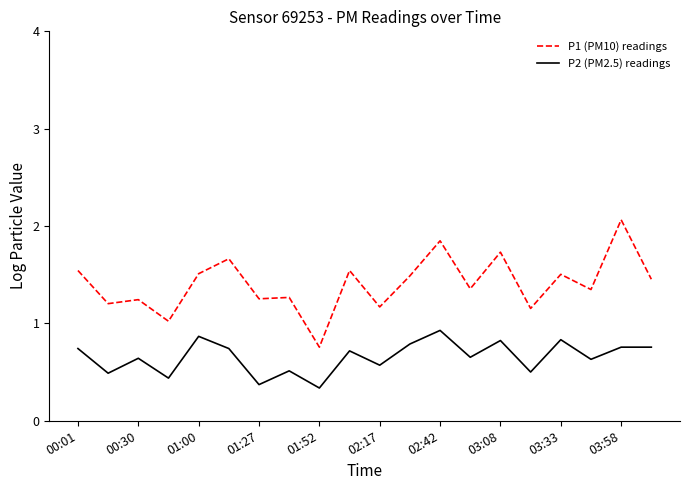

What is the sum of all P1 (PM10) readings values?

28.1